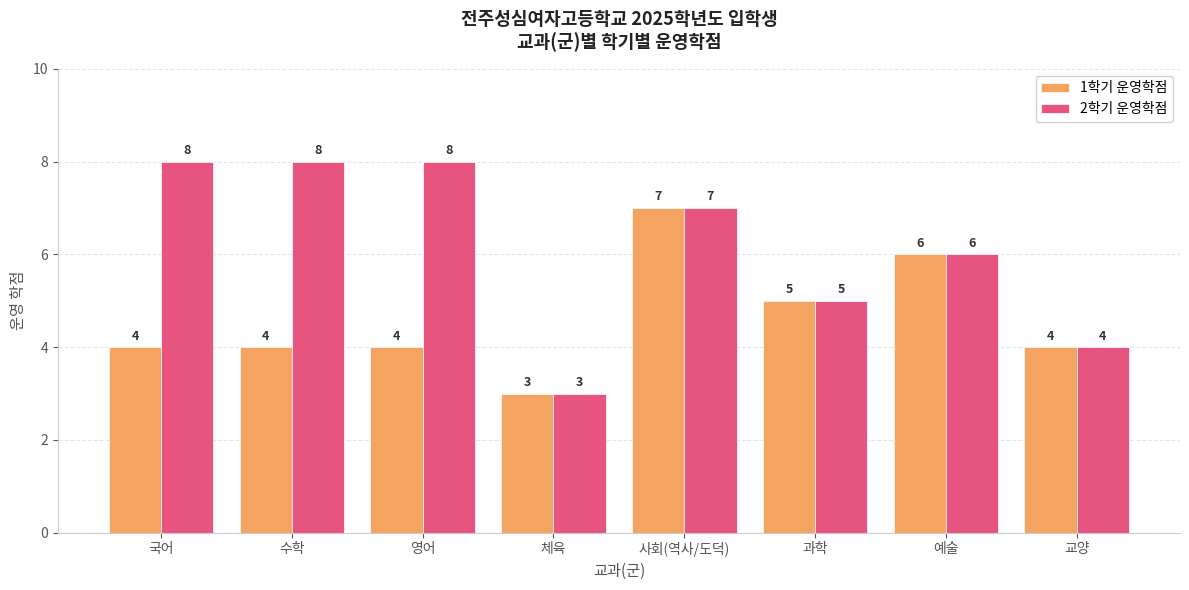

List the series in order of their peak value, highest first.

2학기 운영학점, 1학기 운영학점